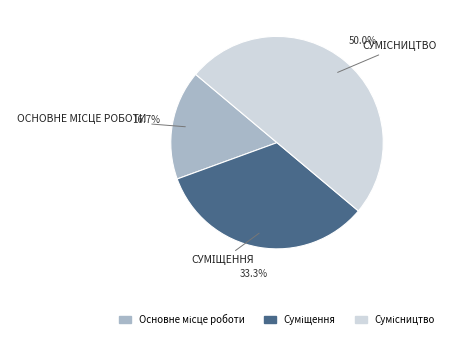

To the nearest percent, what percentage of the pie is Суміщення?

33%